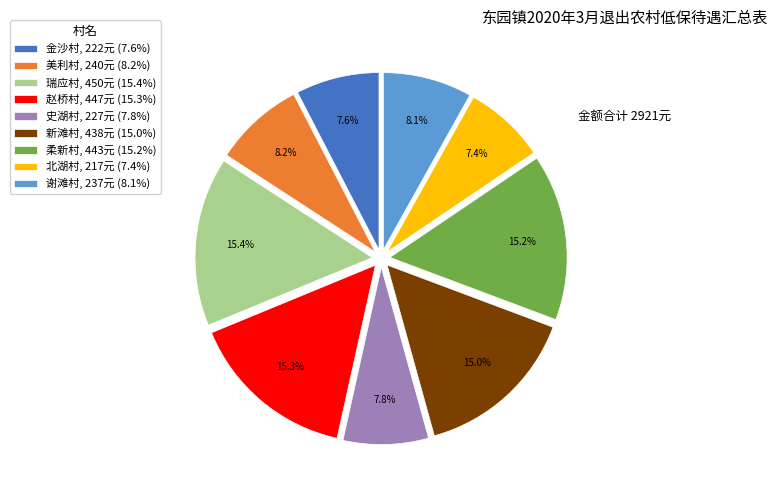

What is the ratio of the value at 赵桥村, 447元 (15.3%) to the value at 柔新村, 443元 (15.2%)?

1.0